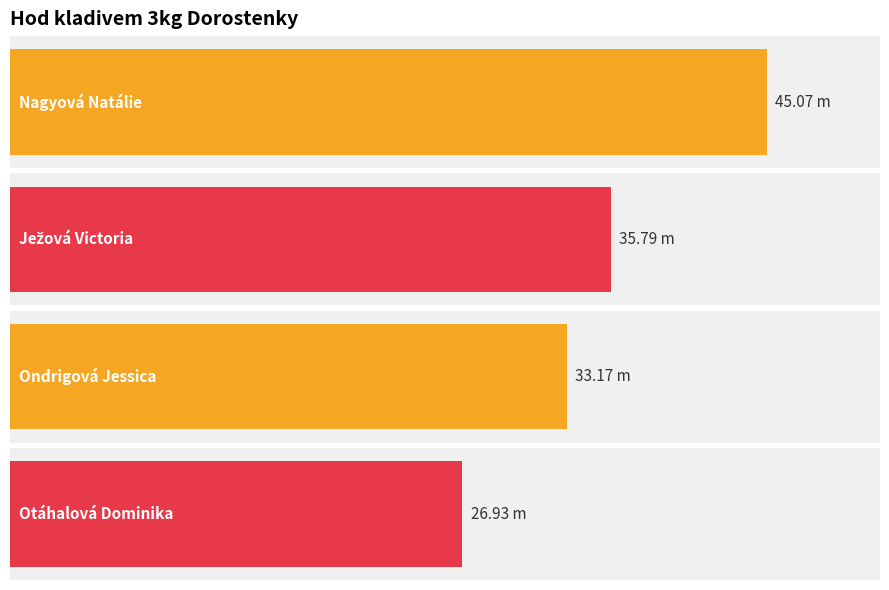

What is the greatest value displayed?

45.1